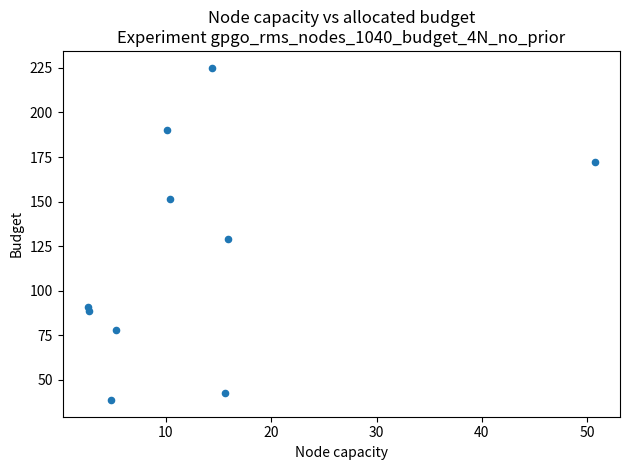

What is the average Y value?

120.7